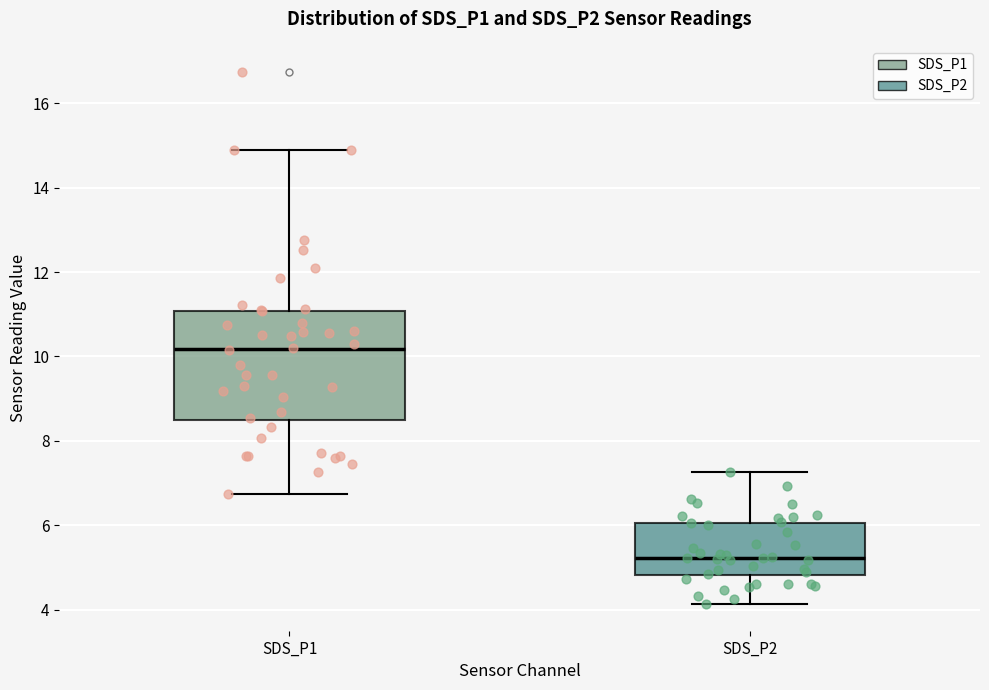

Reading left to right, read every box against the y-axis: the position of its median line, the range the box covers, and the ends of its whiskers. The values are not printed on the chart, so give them approximately, as read against the axis.

SDS_P1: median 10.2, box 8.4 to 11.0, whiskers 6.8 to 15.0
SDS_P2: median 5.2, box 4.8 to 6.0, whiskers 4.2 to 7.2